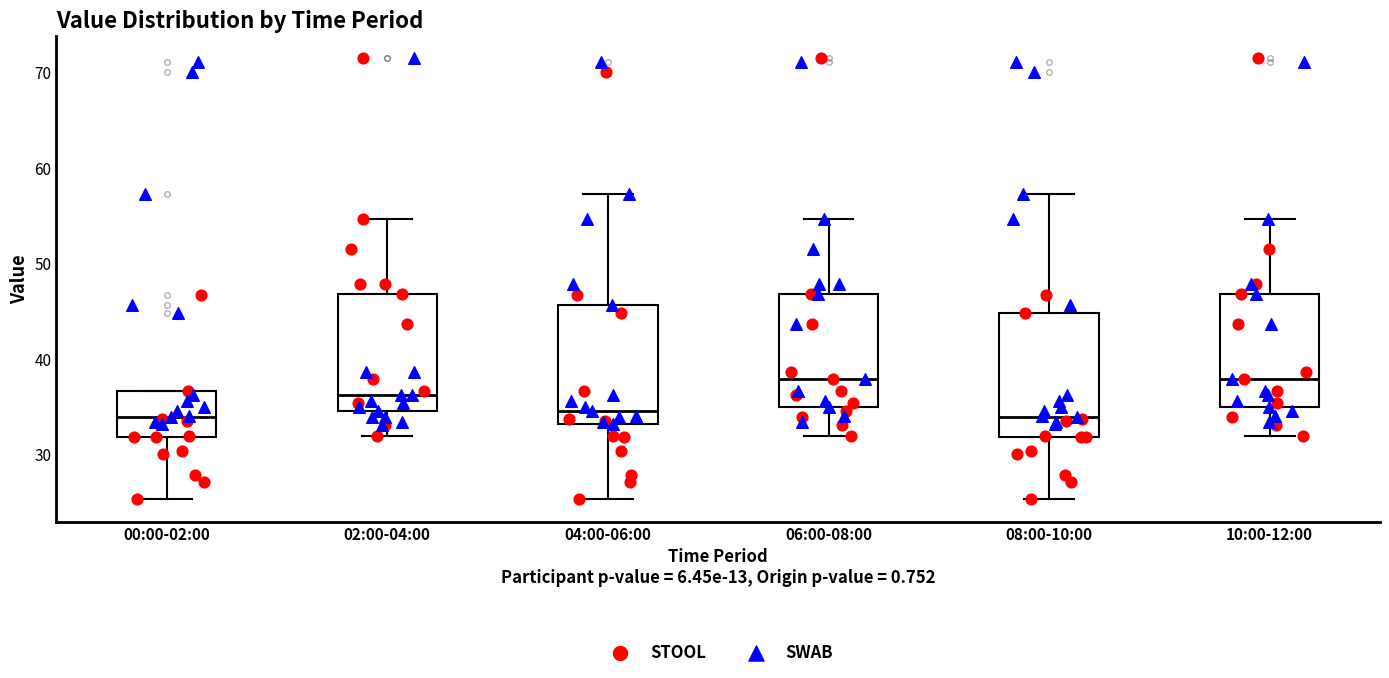

Reading left to right, read every box against the y-axis: the position of its median line, the range the box covers, and the ends of its whiskers. The values are not printed on the chart, so give them approximately, as read against the axis.

00:00-02:00: median 34, box 32 to 37, whiskers 25 to 37
02:00-04:00: median 36, box 35 to 47, whiskers 32 to 55
04:00-06:00: median 35, box 33 to 46, whiskers 25 to 57
06:00-08:00: median 38, box 35 to 47, whiskers 32 to 55
08:00-10:00: median 34, box 32 to 45, whiskers 25 to 57
10:00-12:00: median 38, box 35 to 47, whiskers 32 to 55